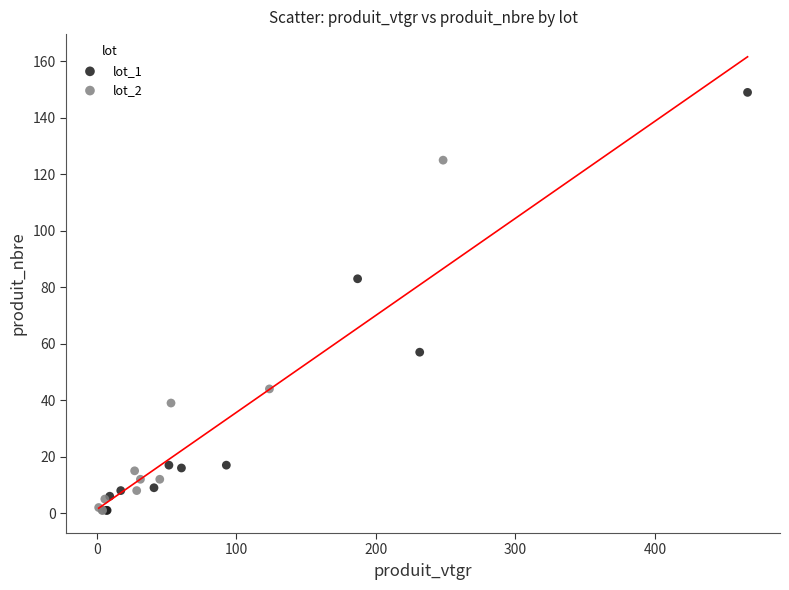

Which series has the largest Y range (max minus min)?

lot_1